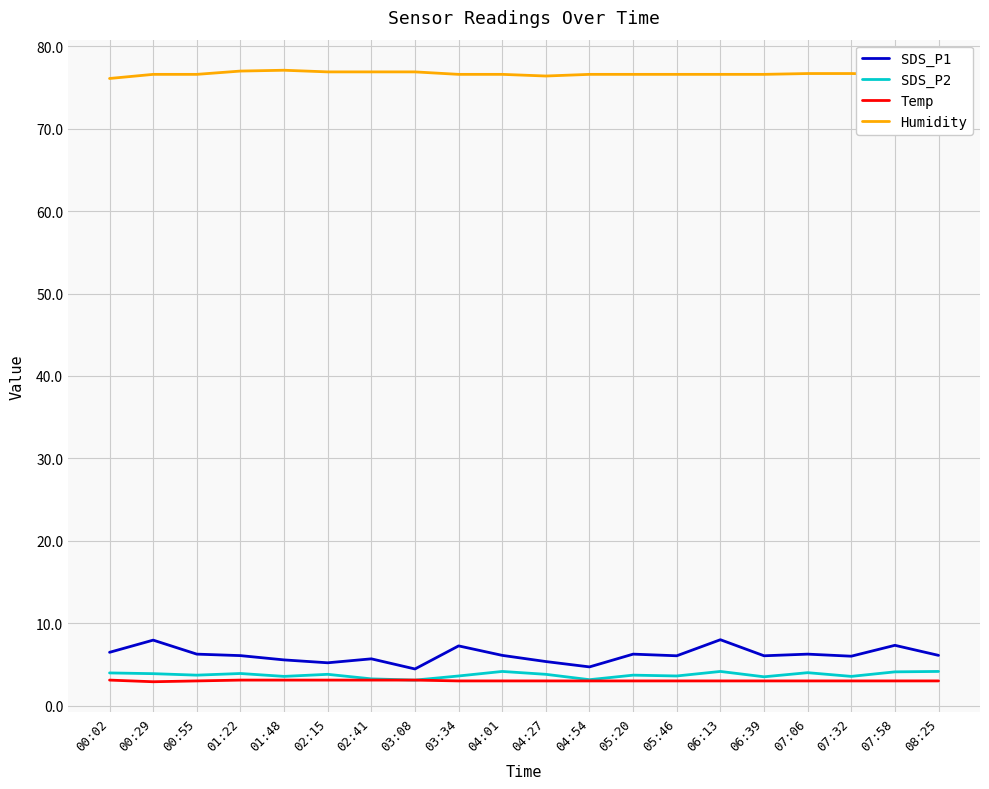

What is the smallest value displayed?

2.9